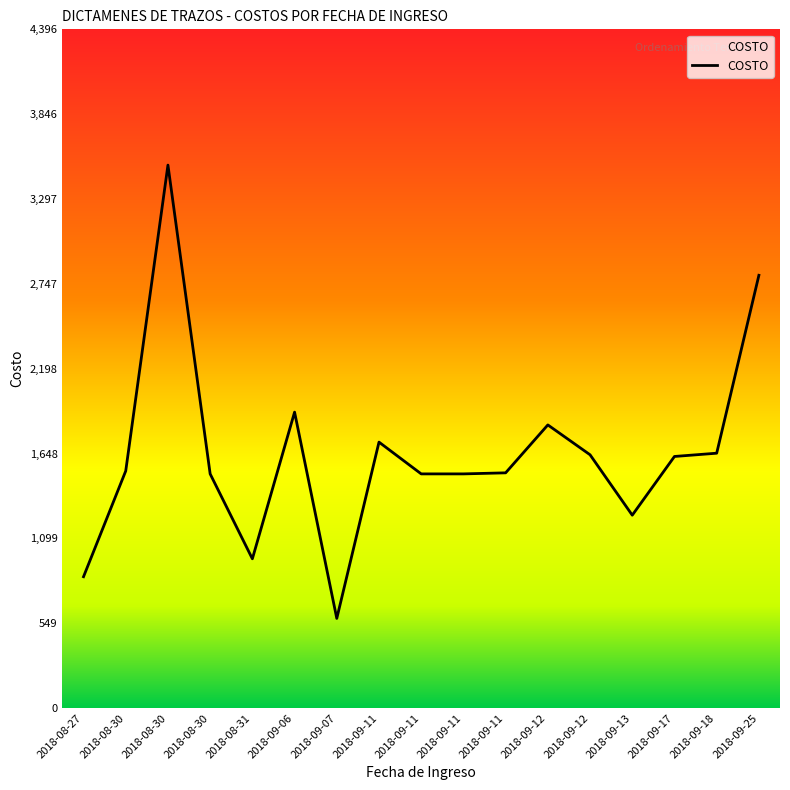

Does the chart have visible grid lines?

No